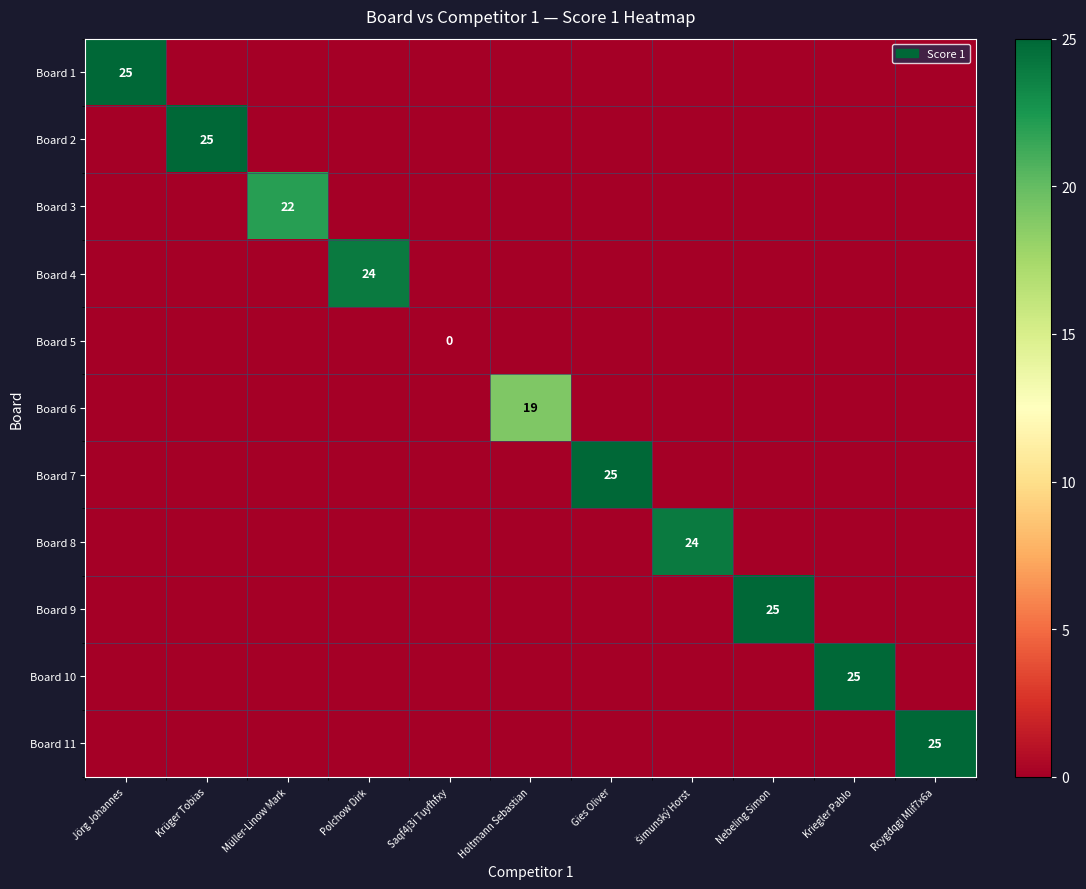

What is the greatest value displayed?

25